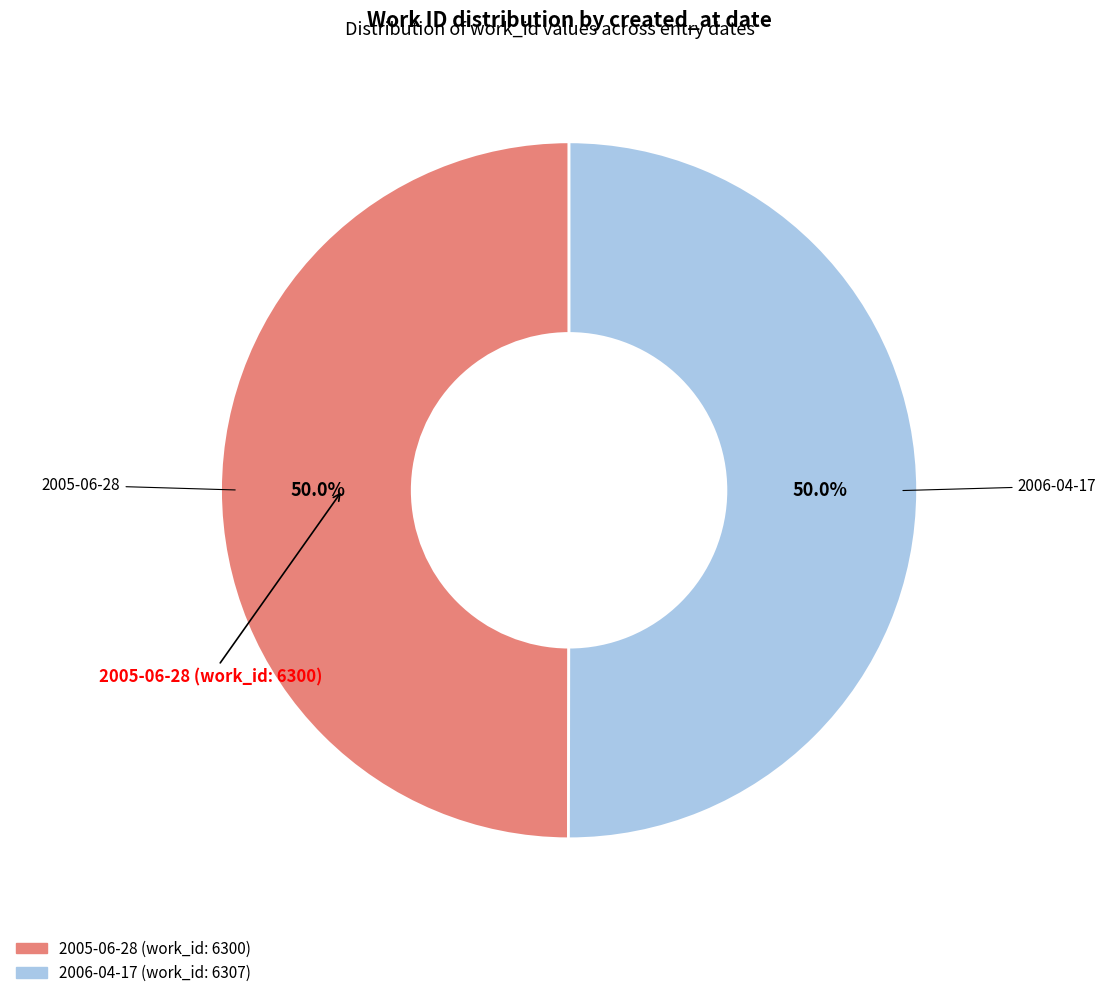

What is the ratio of the value at 2006-04-17 to the value at 2005-06-28?

1.0